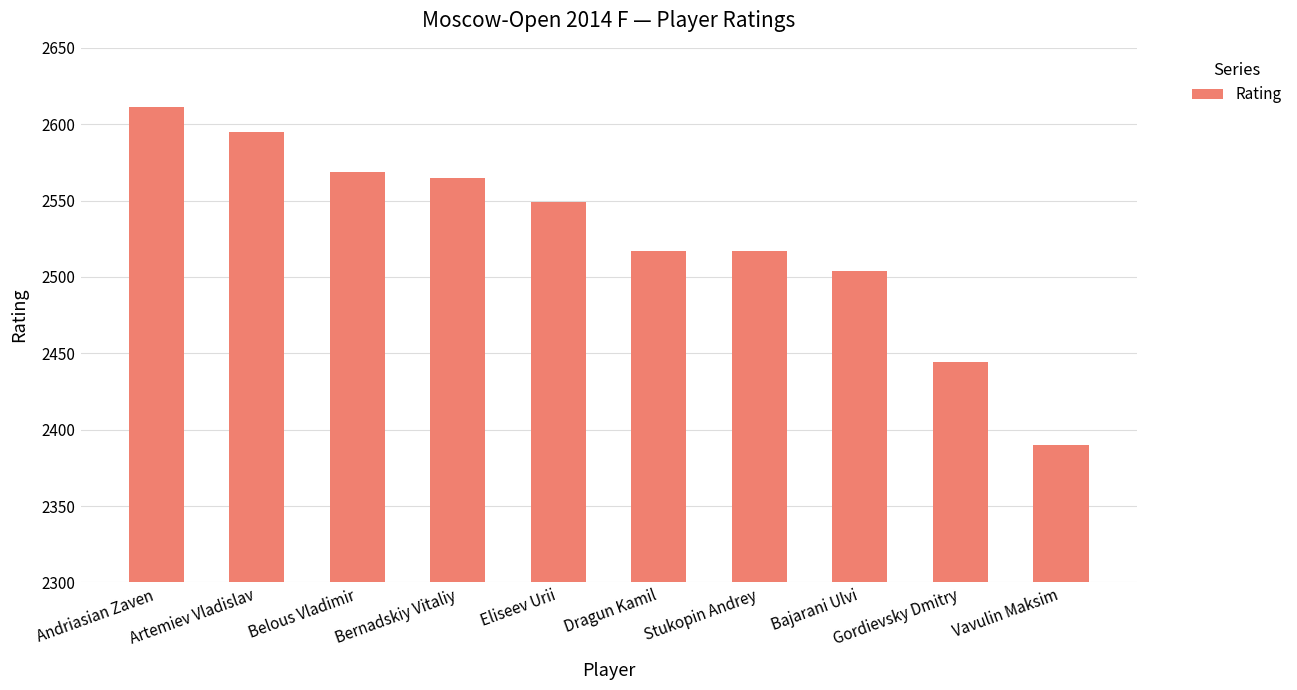

The chart shows a value of 3359 at Vavulin Maksim. True or false?

False